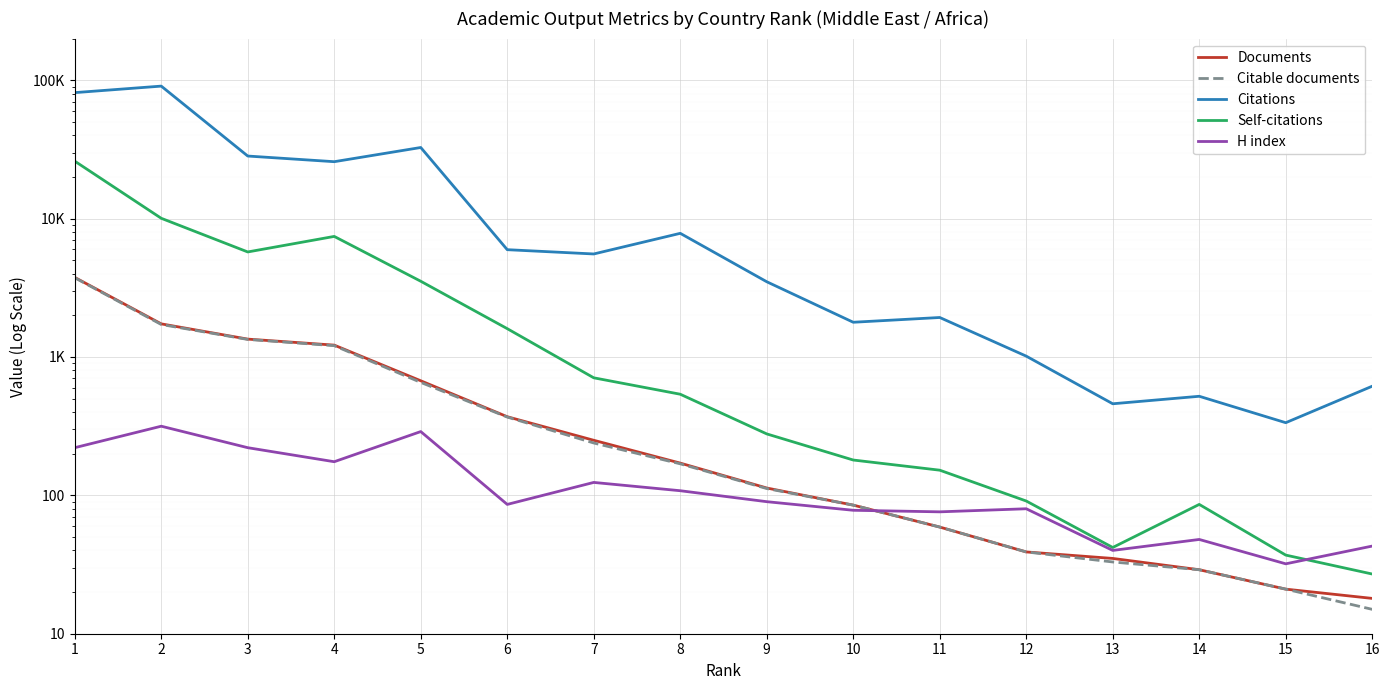

What is the sum of the Self-citations values at 11 and 3?

5893